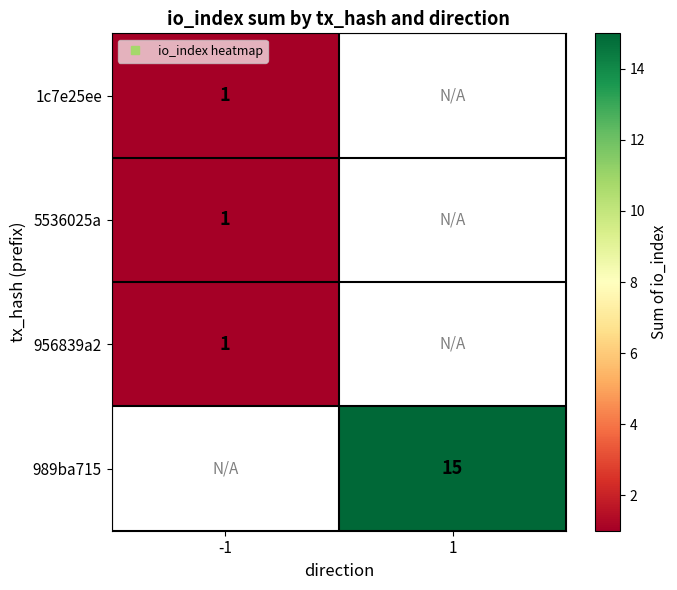

At which category does the chart reach its minimum across all series?

-1